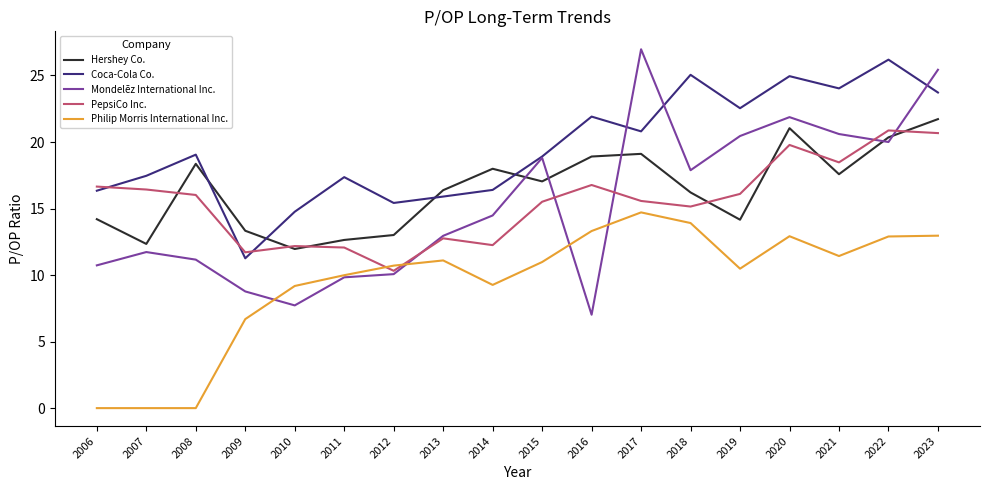

What is the maximum value shown in the chart?

27.0